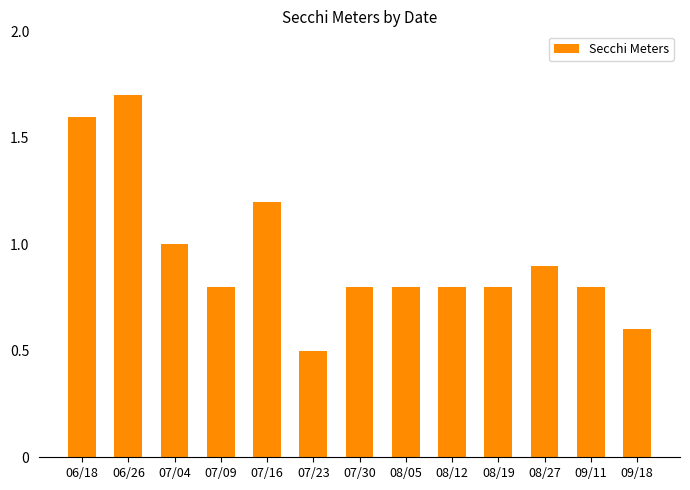

What is the value of the 1st bar from the left?

1.6